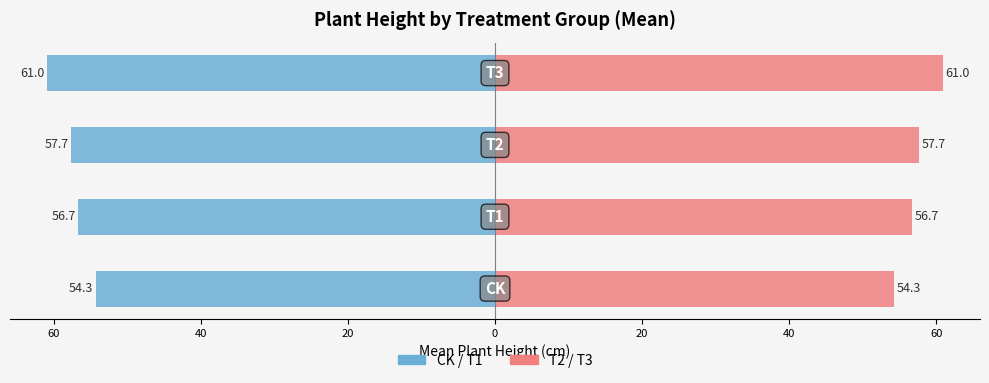

How many values in the Plant Height (right) series exceed 57?

2